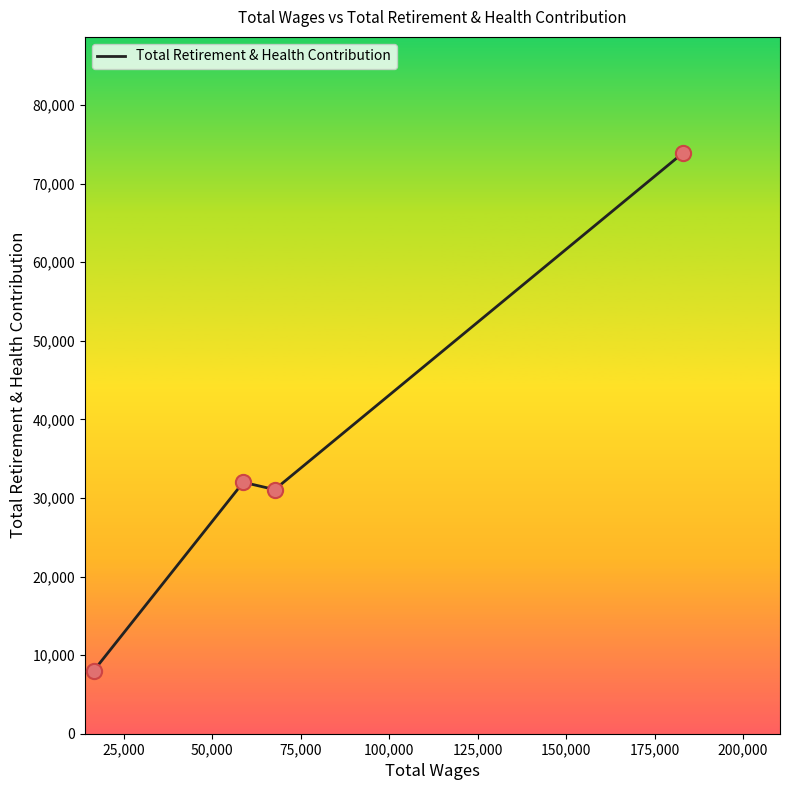

What is the difference between the second highest and minimum values?

23983